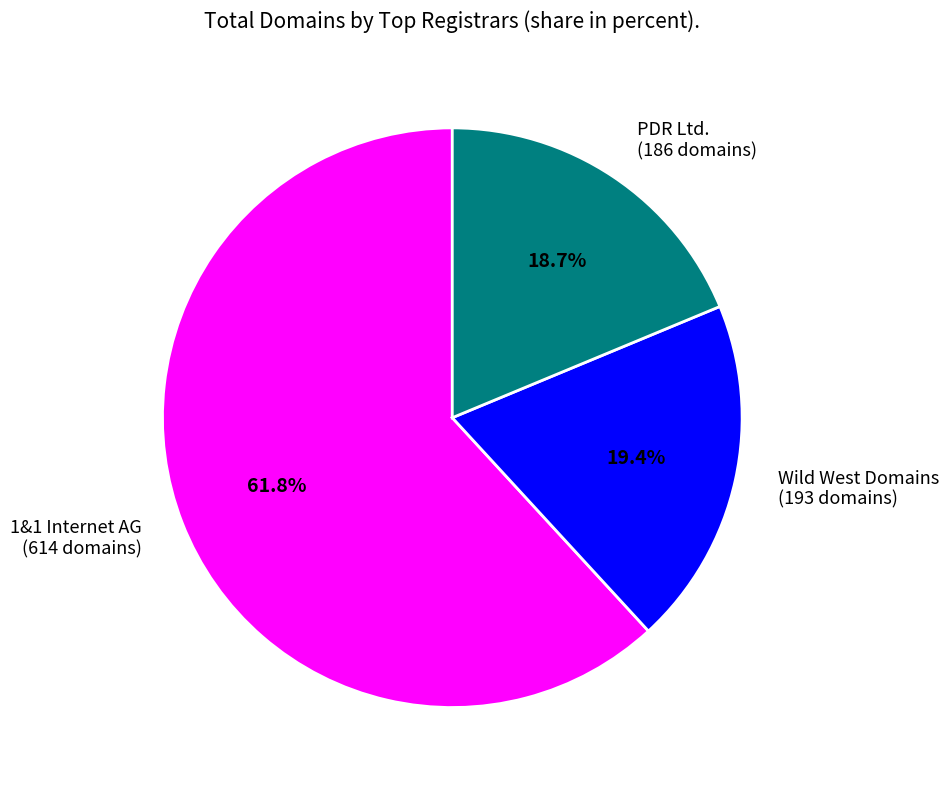

Does any single category account for the majority?

Yes